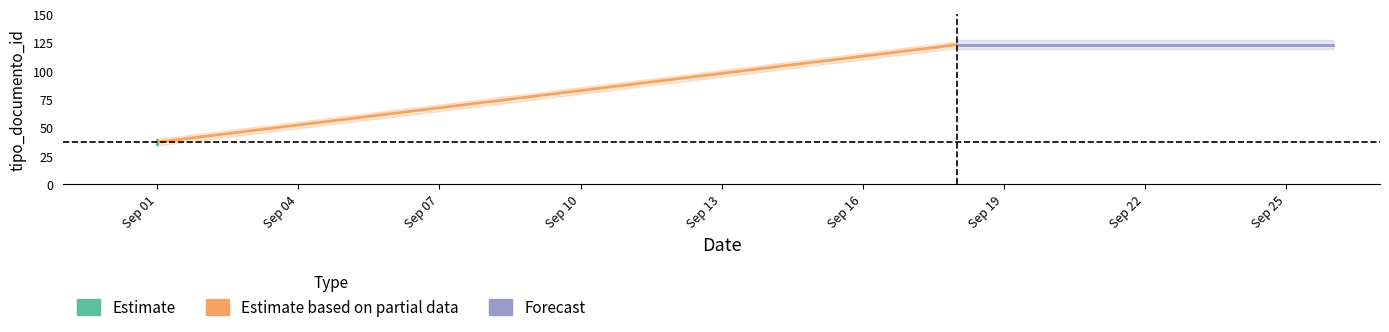

At which category does the chart reach its peak across all series?

2017-09-18